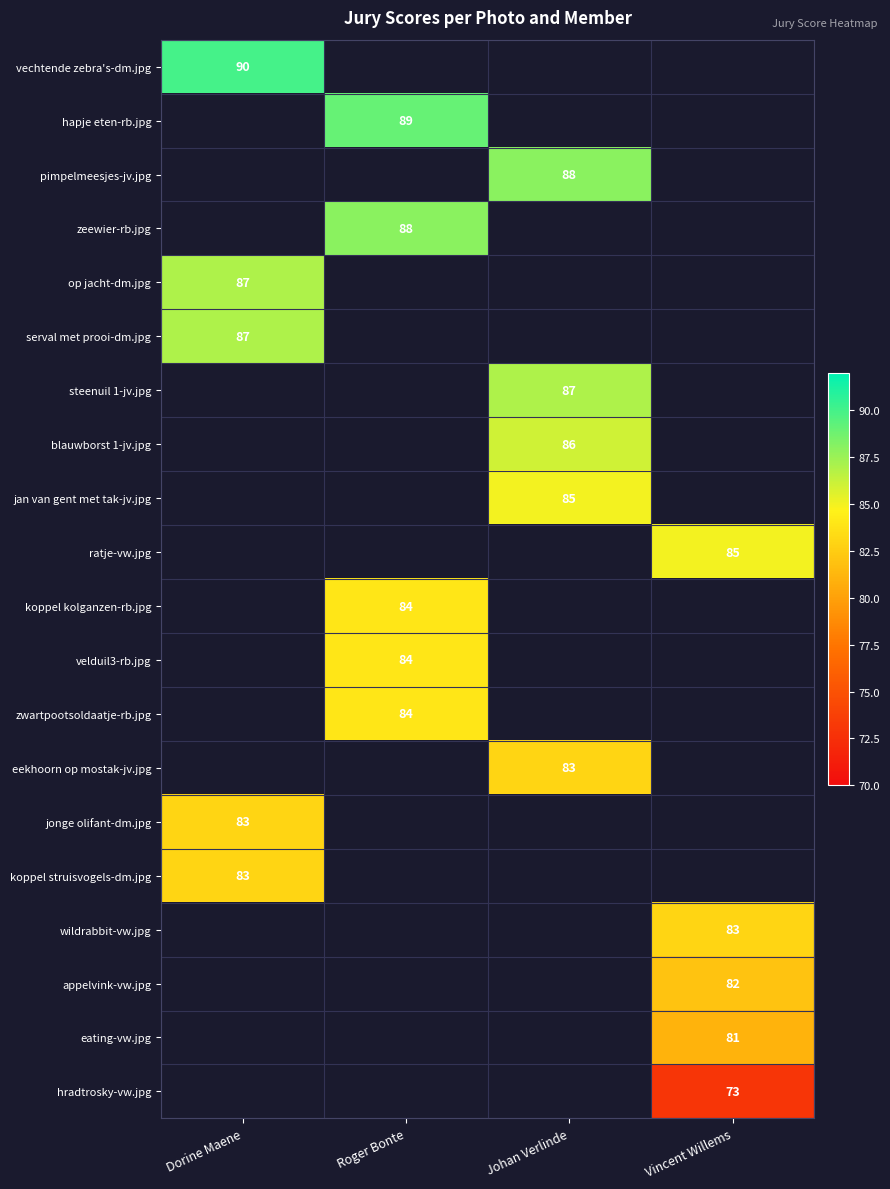

What is the minimum value shown in the chart?

73.0